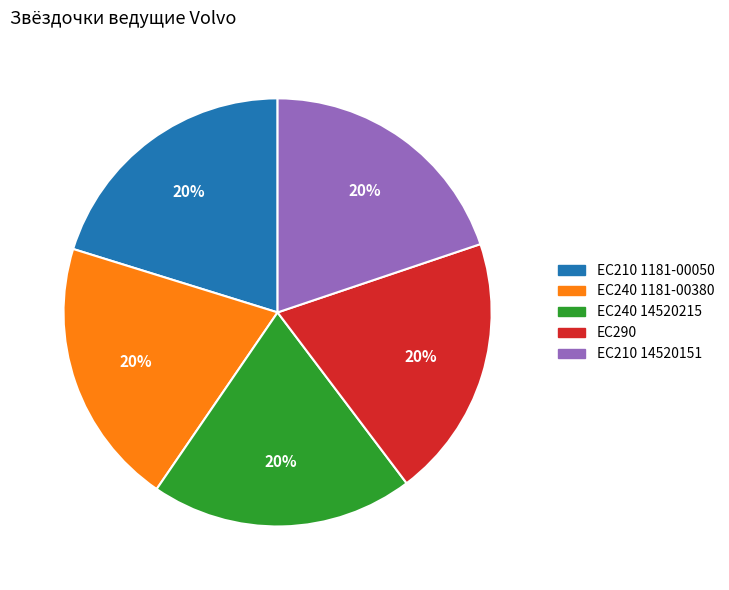

To the nearest percent, what is the combined percentage of EC290 and EC210 14520151?

40%